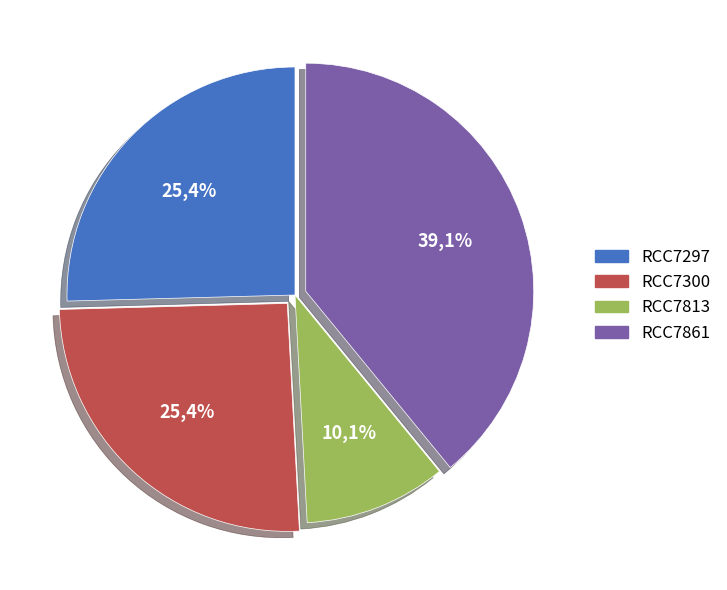

To the nearest percent, what is the combined percentage of RCC7861 and RCC7297?

65%